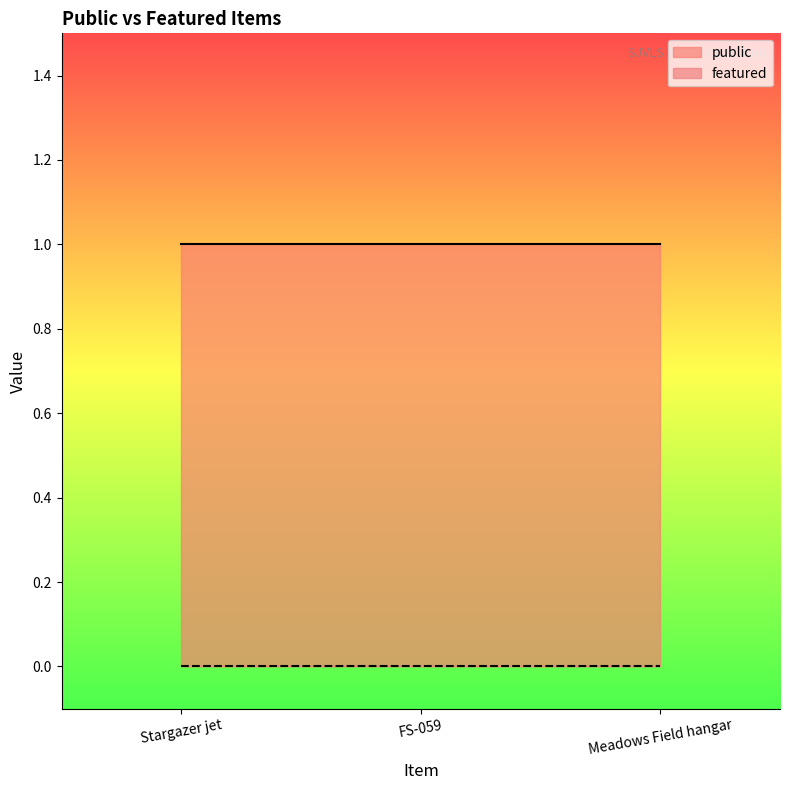

List the series in order of their peak value, highest first.

public, featured